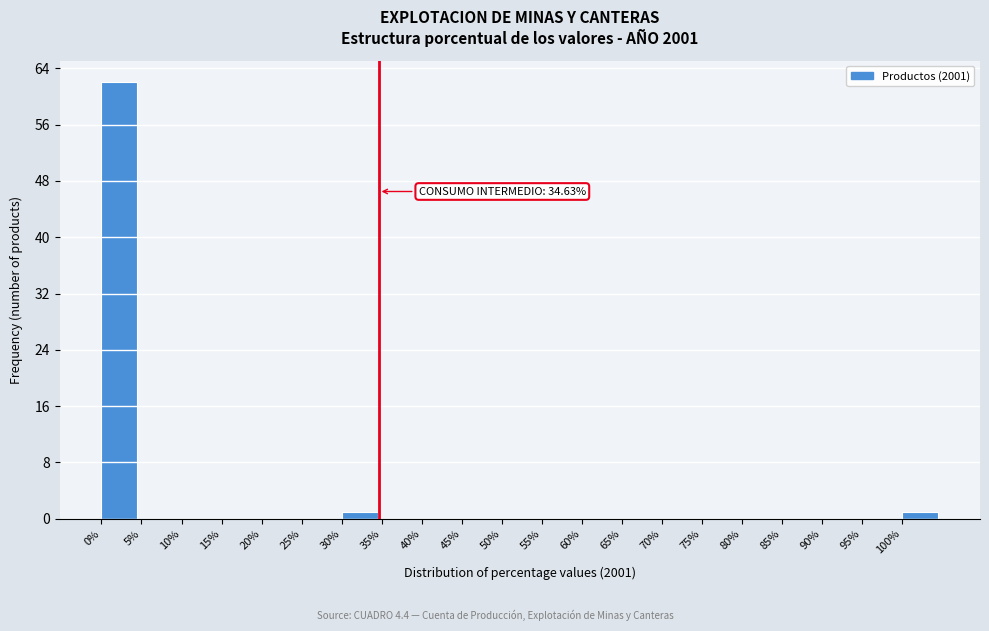

Over which range of the x-axis is the bar tallest?

0 to 5